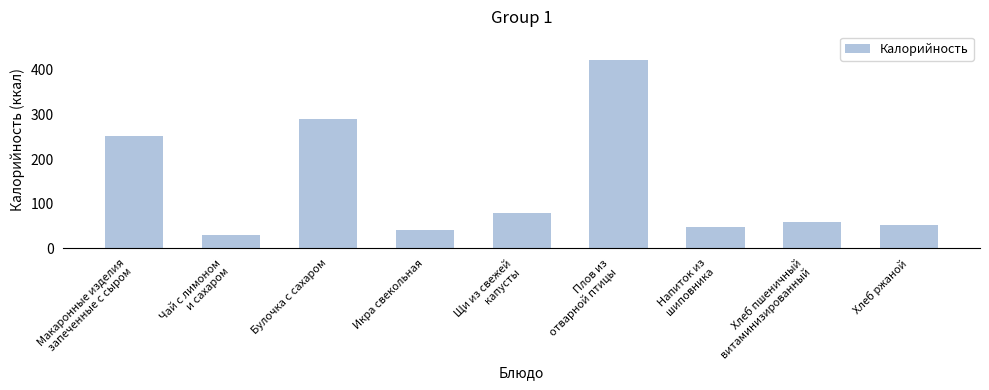

The chart shows a value of 423.0 at Плов из
отварной птицы. True or false?

True